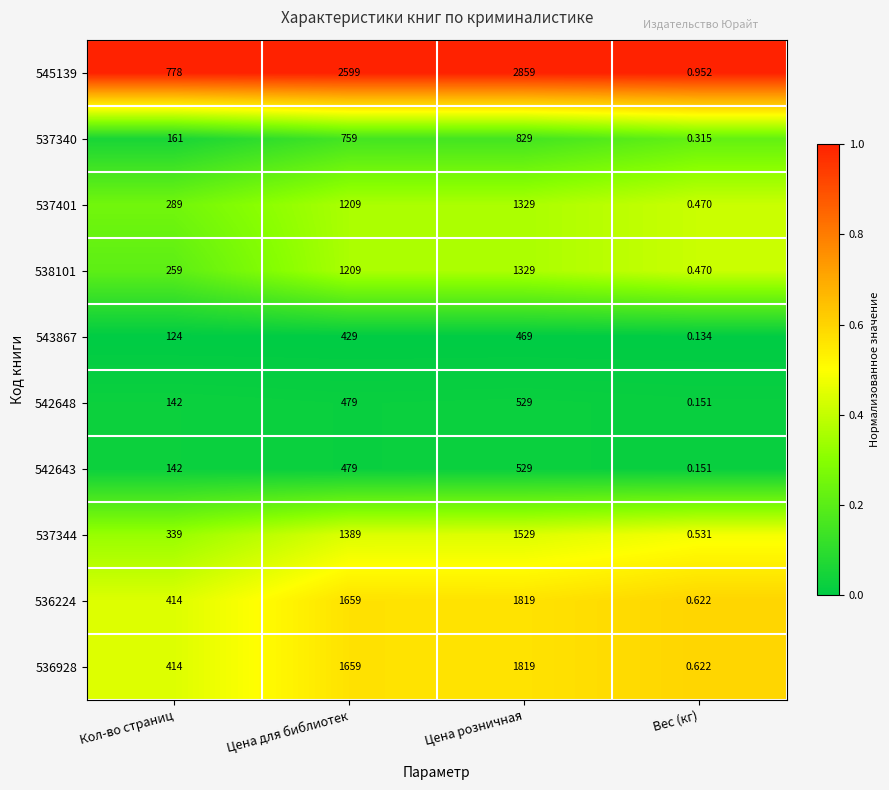

At which category is the sum across all series the highest?

Цена розничная